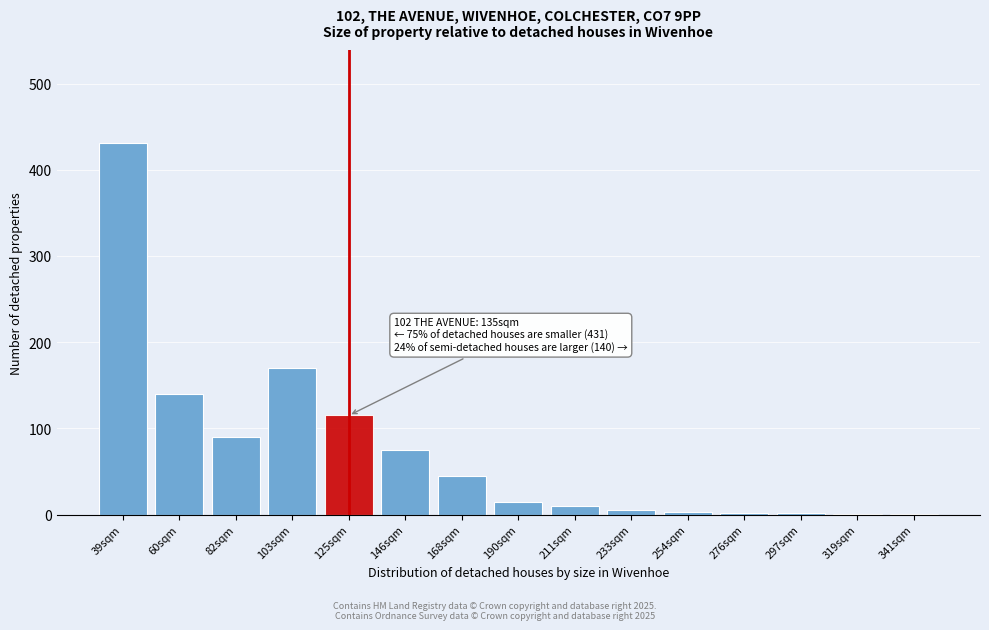

Which has a higher value, 146sqm or 39sqm?

39sqm